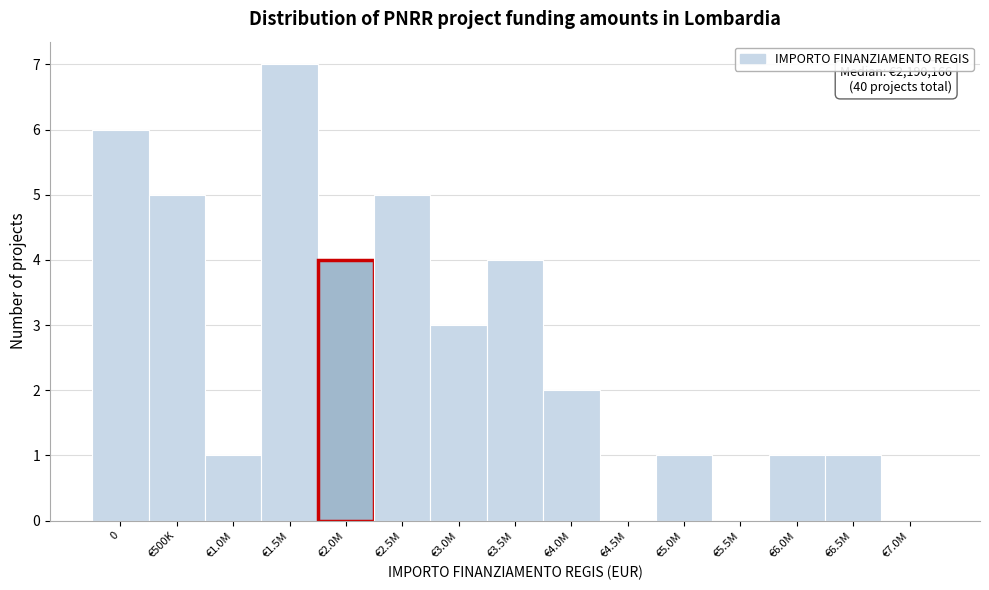

Reading left to right, transcribe all the data shown in this chart.

0=6	€500K=5	€1.0M=1	€1.5M=7	€2.0M=4	€2.5M=5	€3.0M=3	€3.5M=4	€4.0M=2	€4.5M=0	€5.0M=1	€5.5M=0	€6.0M=1	€6.5M=1	€7.0M=0